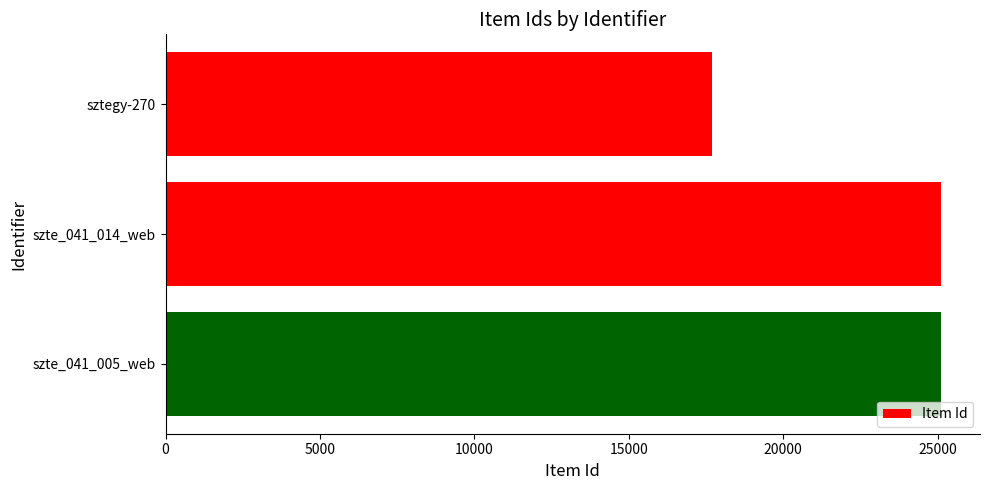

The value at szte_041_005_web is 37576. True or false?

False